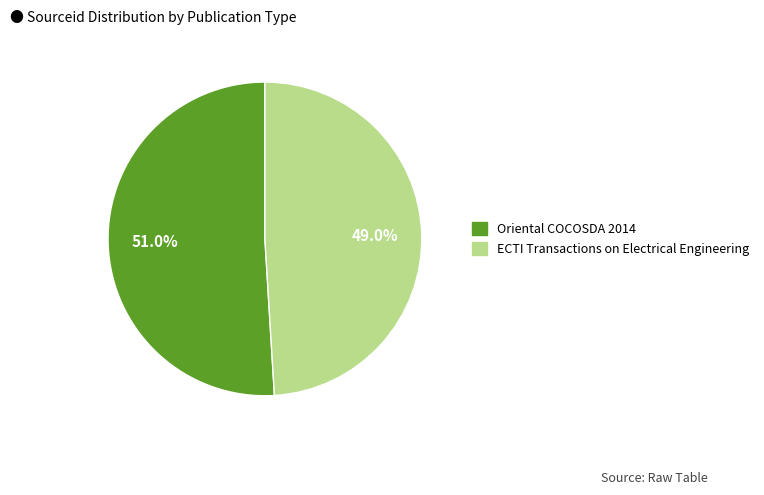

Is it true that ECTI Transactions on Electrical Engineering is 49% of the pie?

True